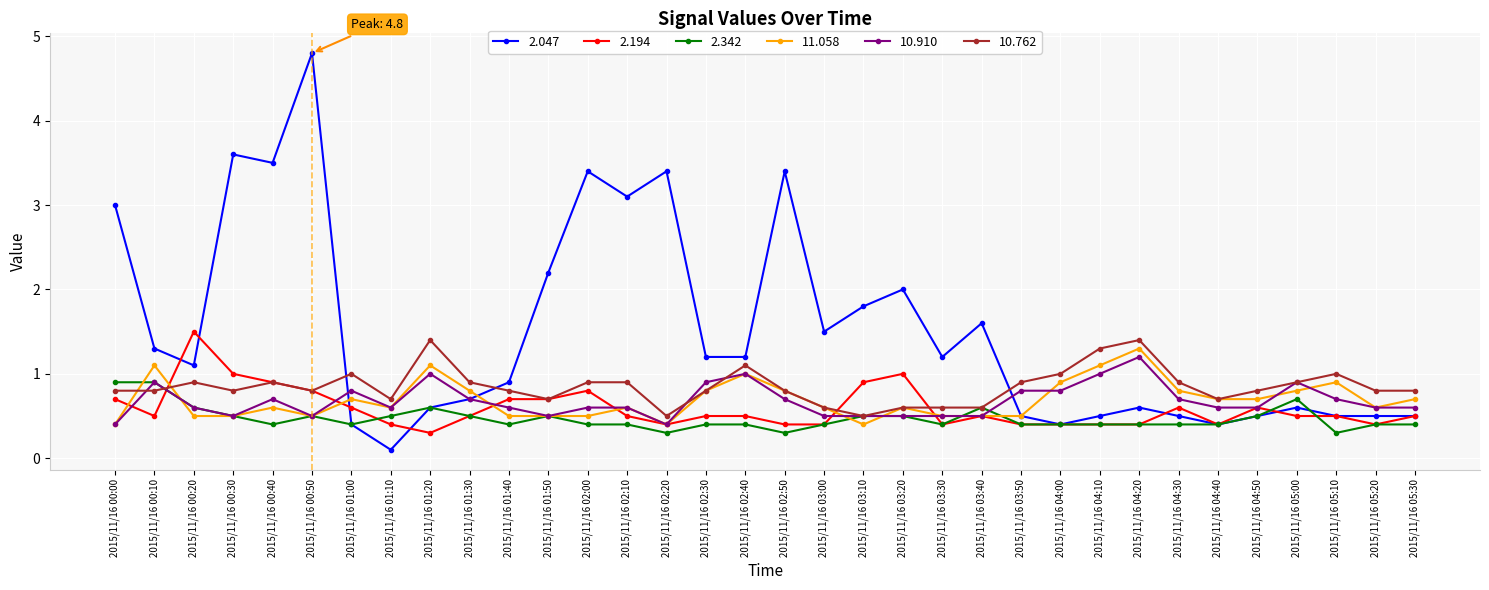

What is the value of the 2.342 point at the 8th from the left?

0.5